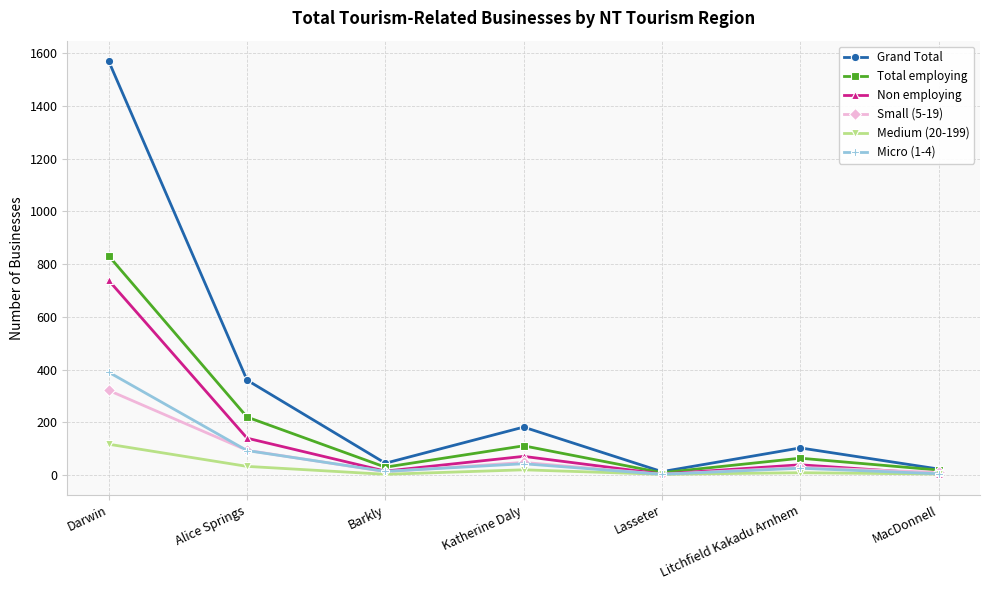

How many lines are shown in the chart?

6